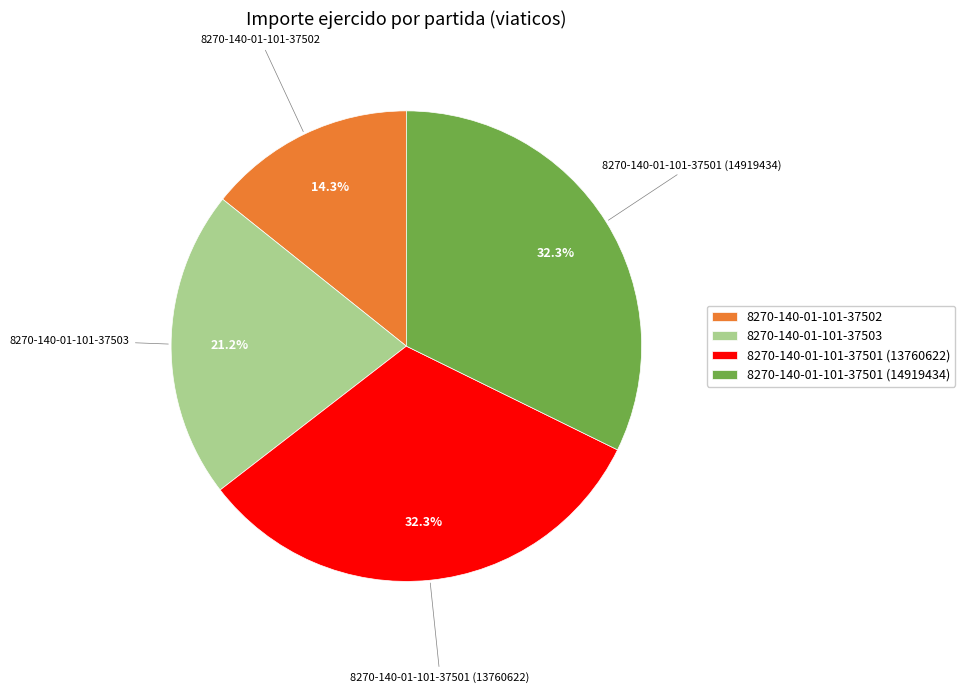

What percentage is the 8270-140-01-101-37501 (13760622) slice, to the nearest percent?

32%